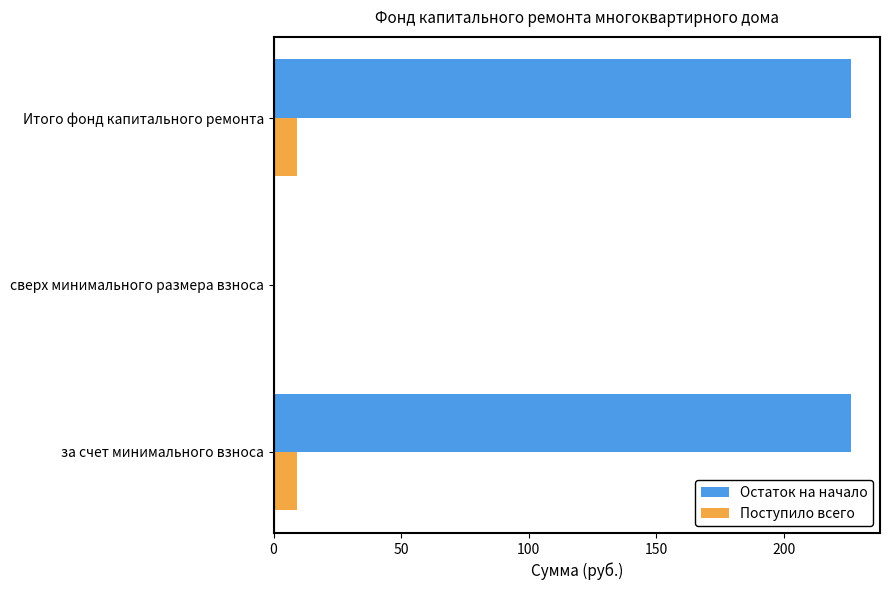

What are all the series names shown in the legend?

Остаток на начало, Поступило всего